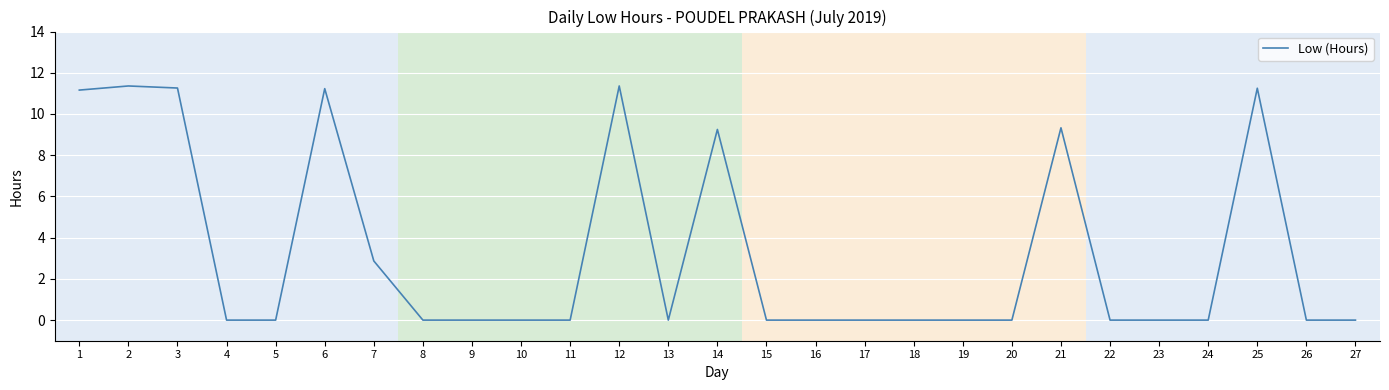

Between 7 and 10, which is larger?

7